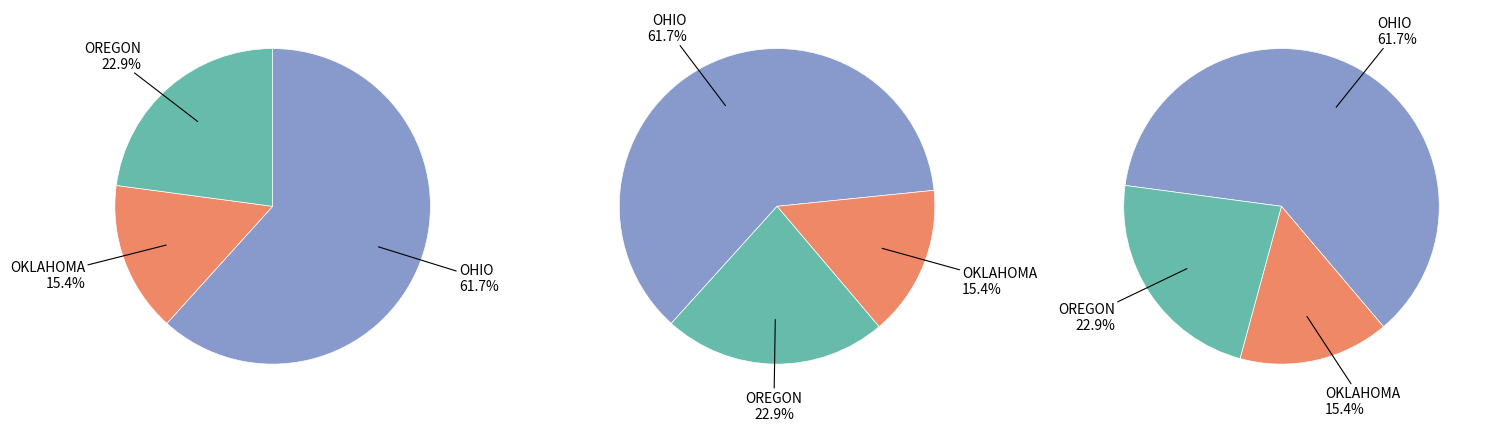

Which has a higher value, OHIO or OKLAHOMA?

OHIO